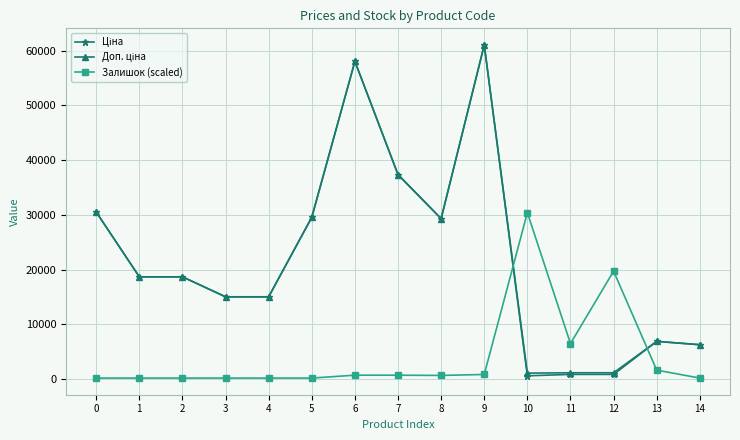

What is the smallest value displayed?

175.8